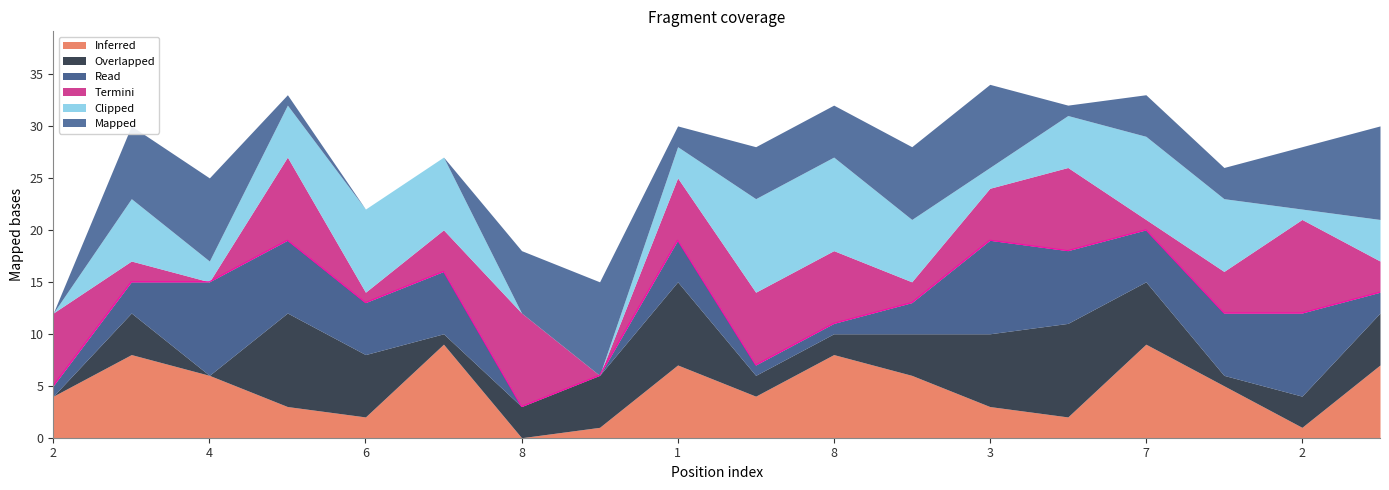

Which category has the lowest value across all series?

8